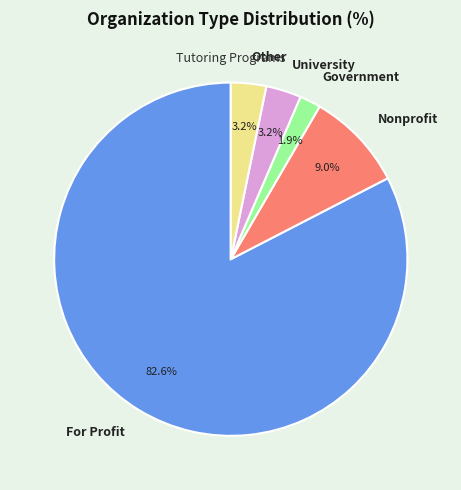

To the nearest percent, what is the combined percentage of Government and University?

5%